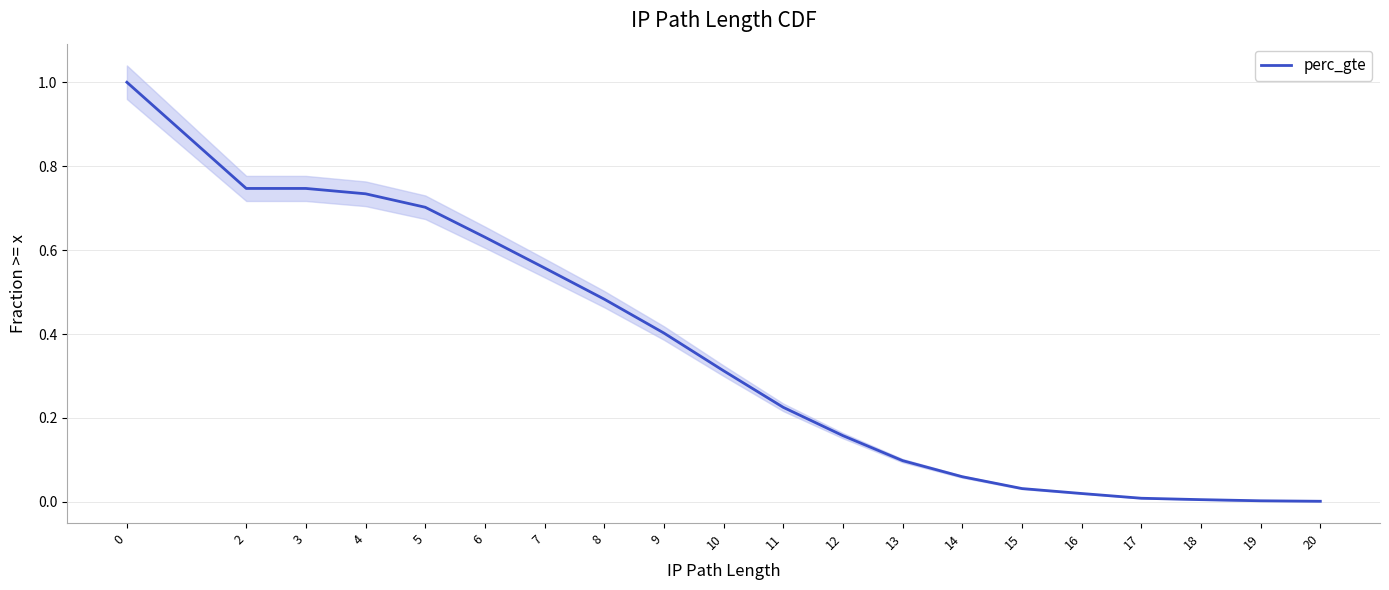

List the labels in order of value, largest first.

0, 2, 3, 4, 5, 6, 7, 8, 9, 10, 11, 12, 13, 14, 15, 16, 17, 18, 19, 20